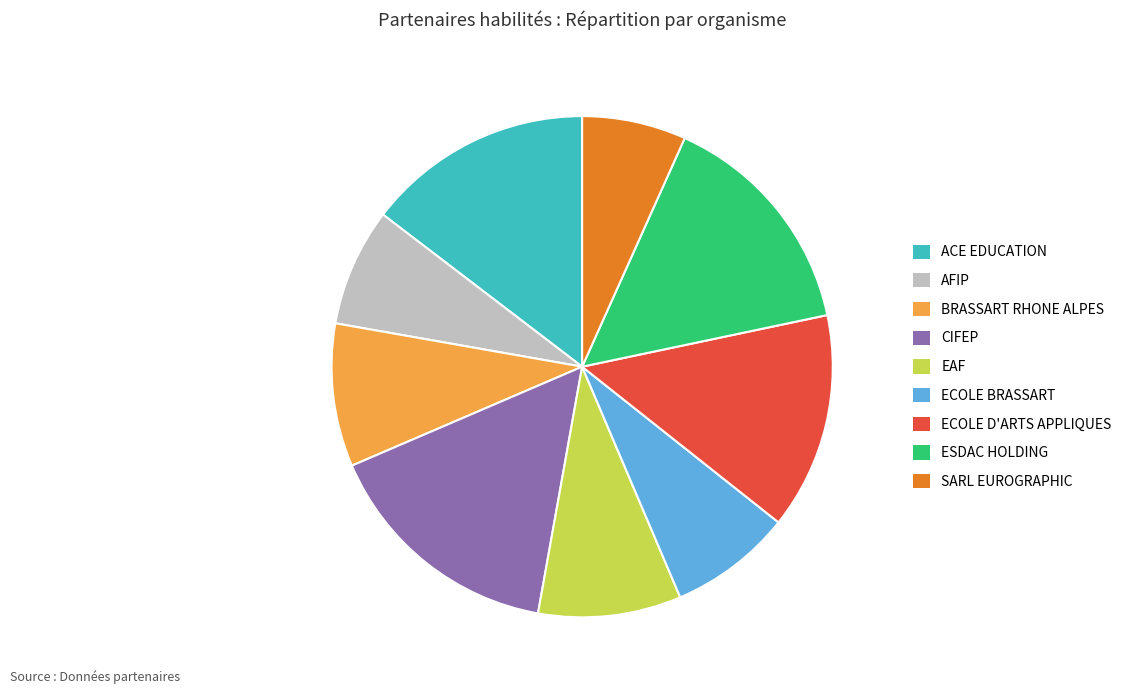

Is it true that ESDAC HOLDING is 15% of the pie?

True